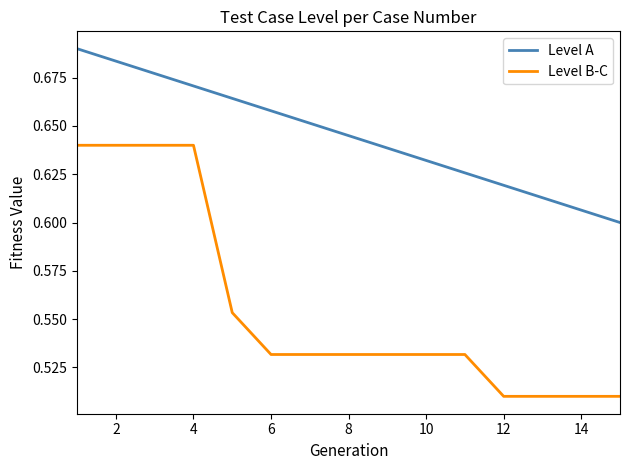

Rank the series by their maximum value, from lowest to highest.

Level B-C, Level A